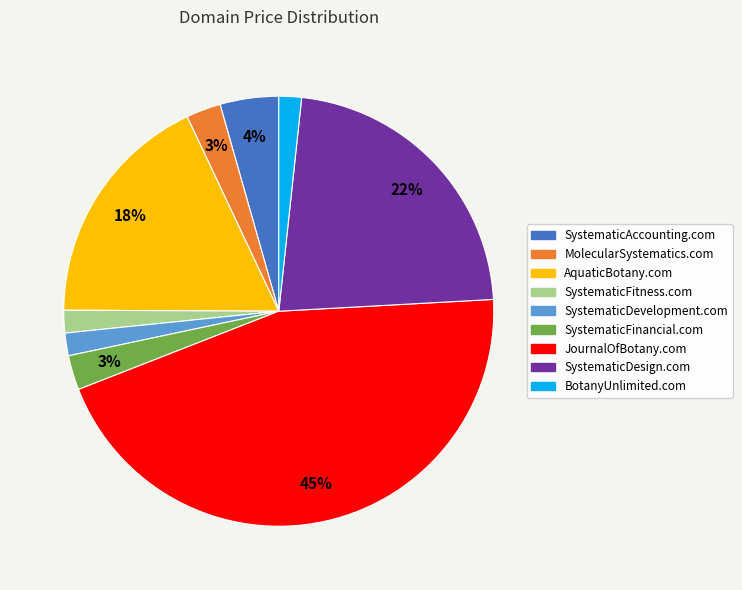

Do MolecularSystematics.com and SystematicDesign.com together represent more than half of the pie?

No